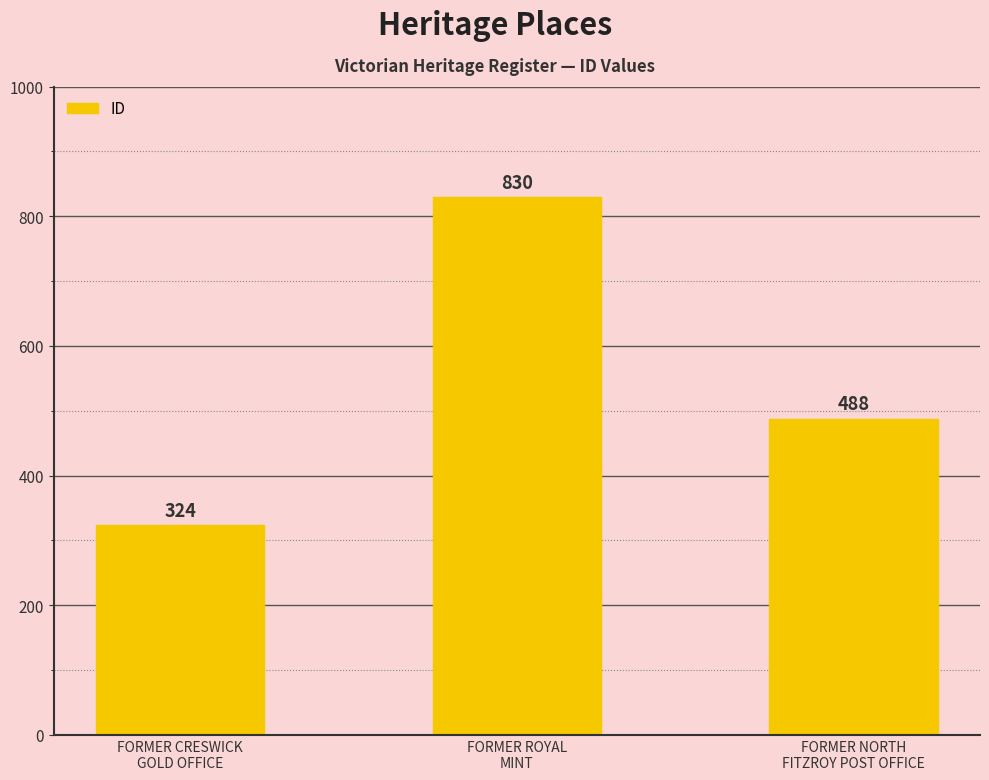

What is the change in value from FORMER CRESWICK
GOLD OFFICE to FORMER ROYAL
MINT?

+506